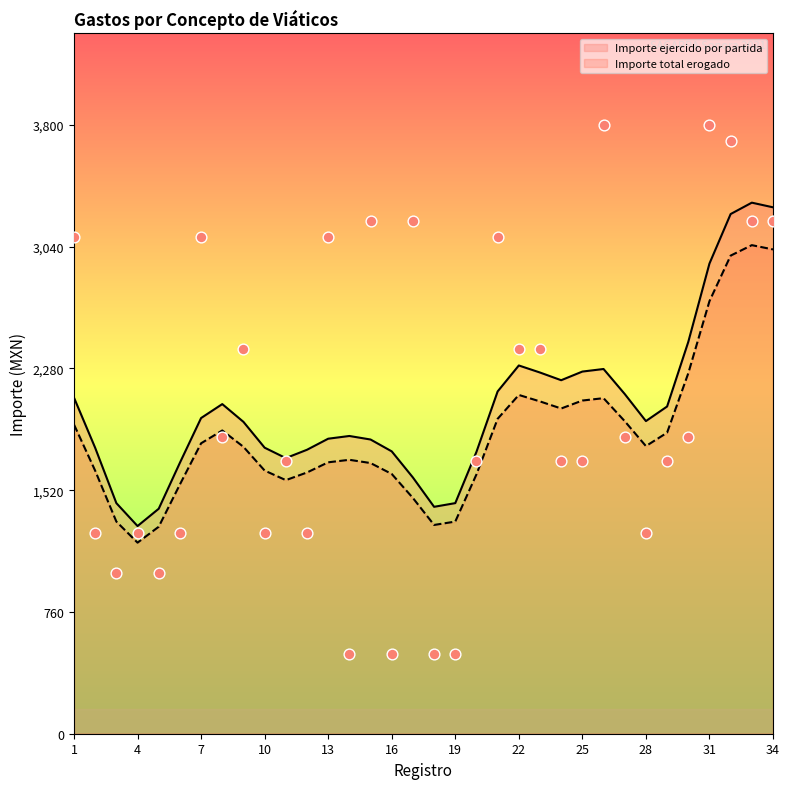

Approximately how many times larger is the value at 32 compared to 23?

1.5